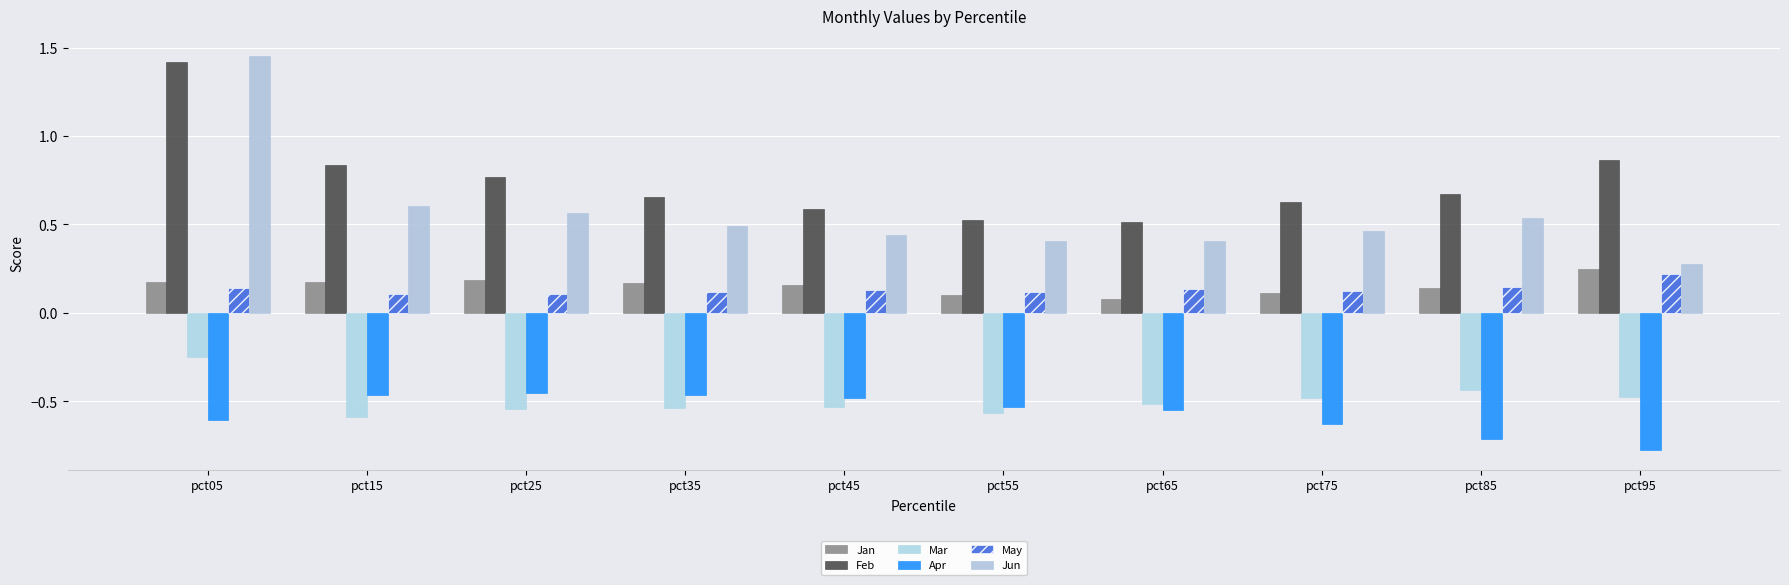

How many groups of bars are there?

10